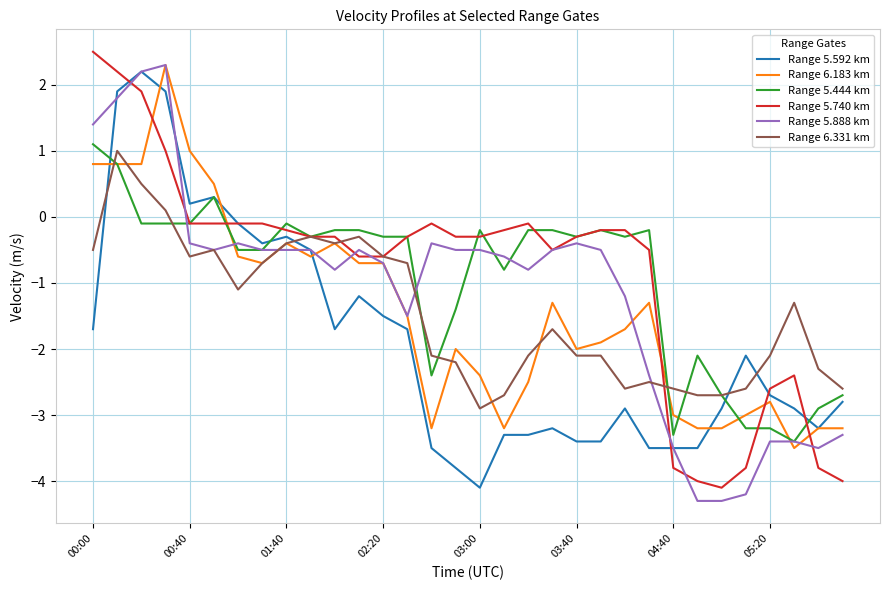

Which series has the largest total across all categories?

Range 5.740 km